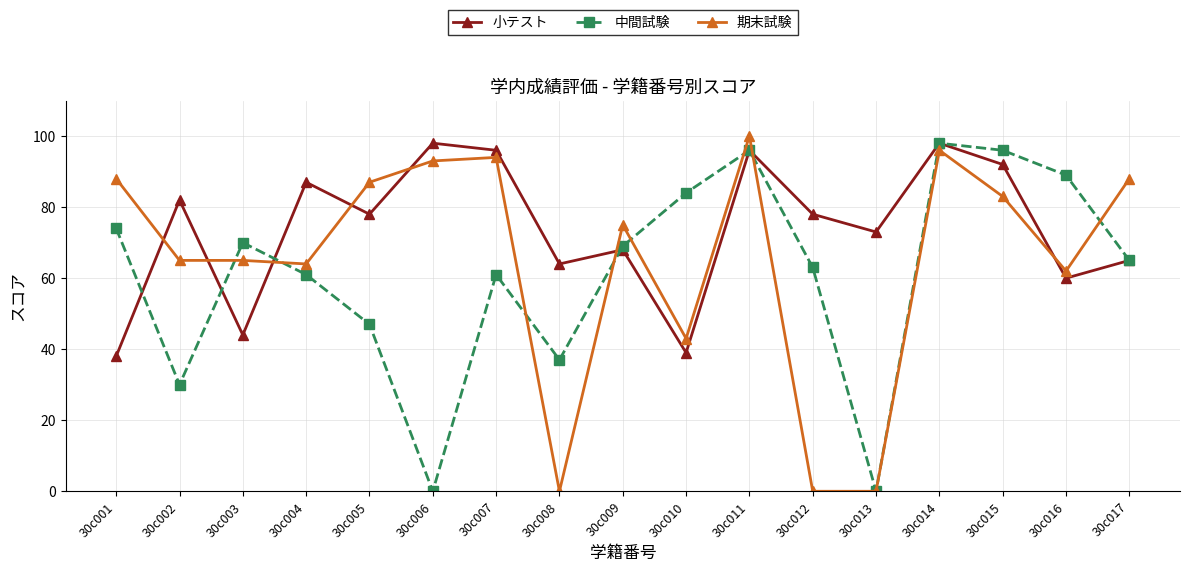

Which series has the largest total across all categories?

小テスト